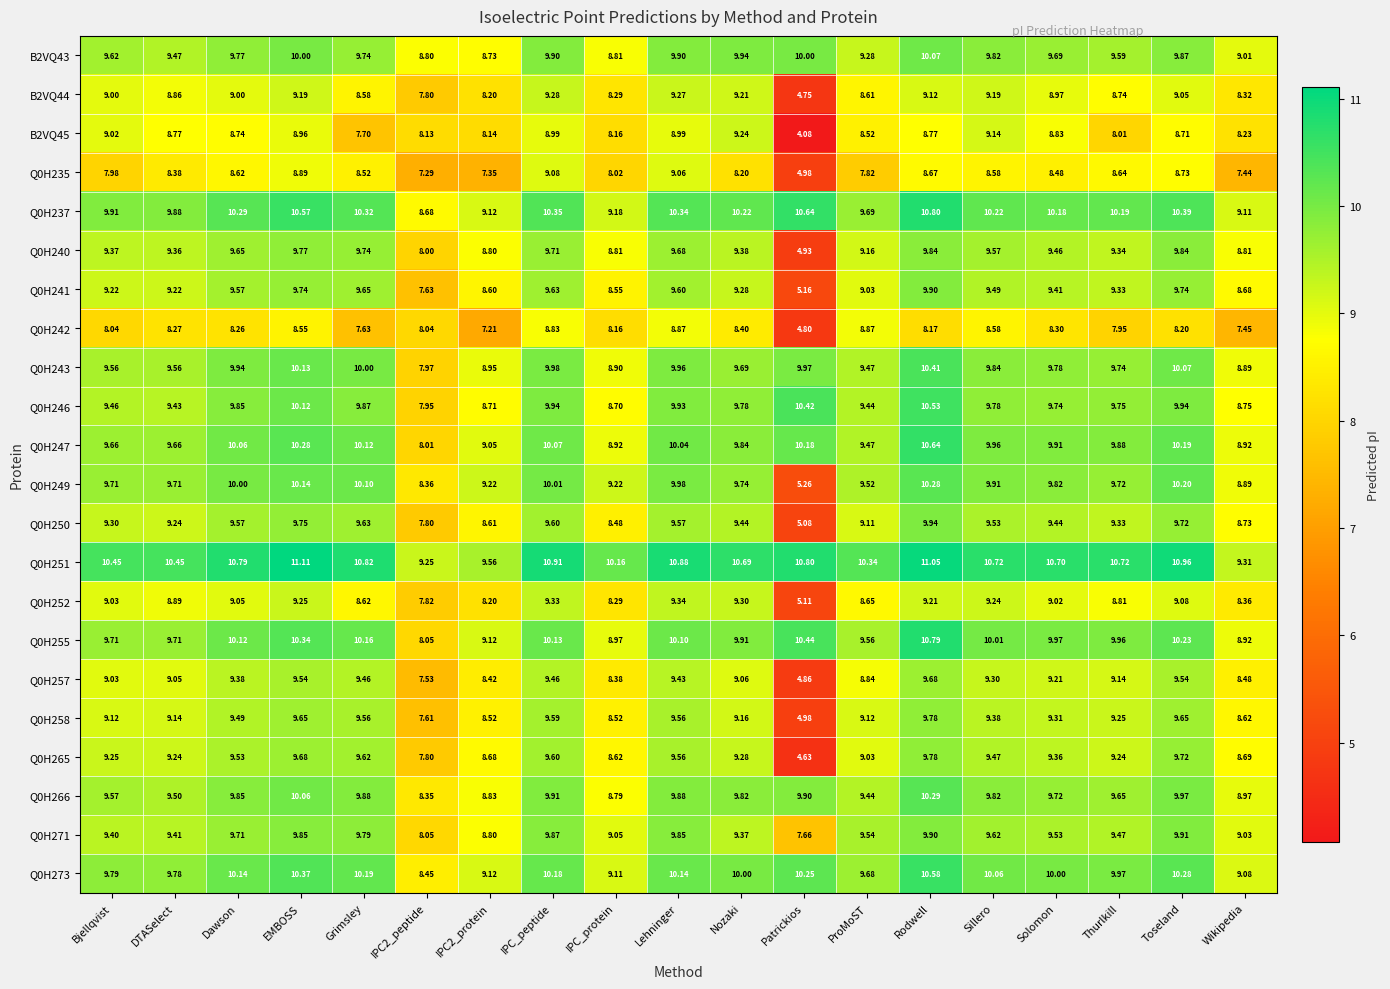

Which category has the highest value across all series?

EMBOSS